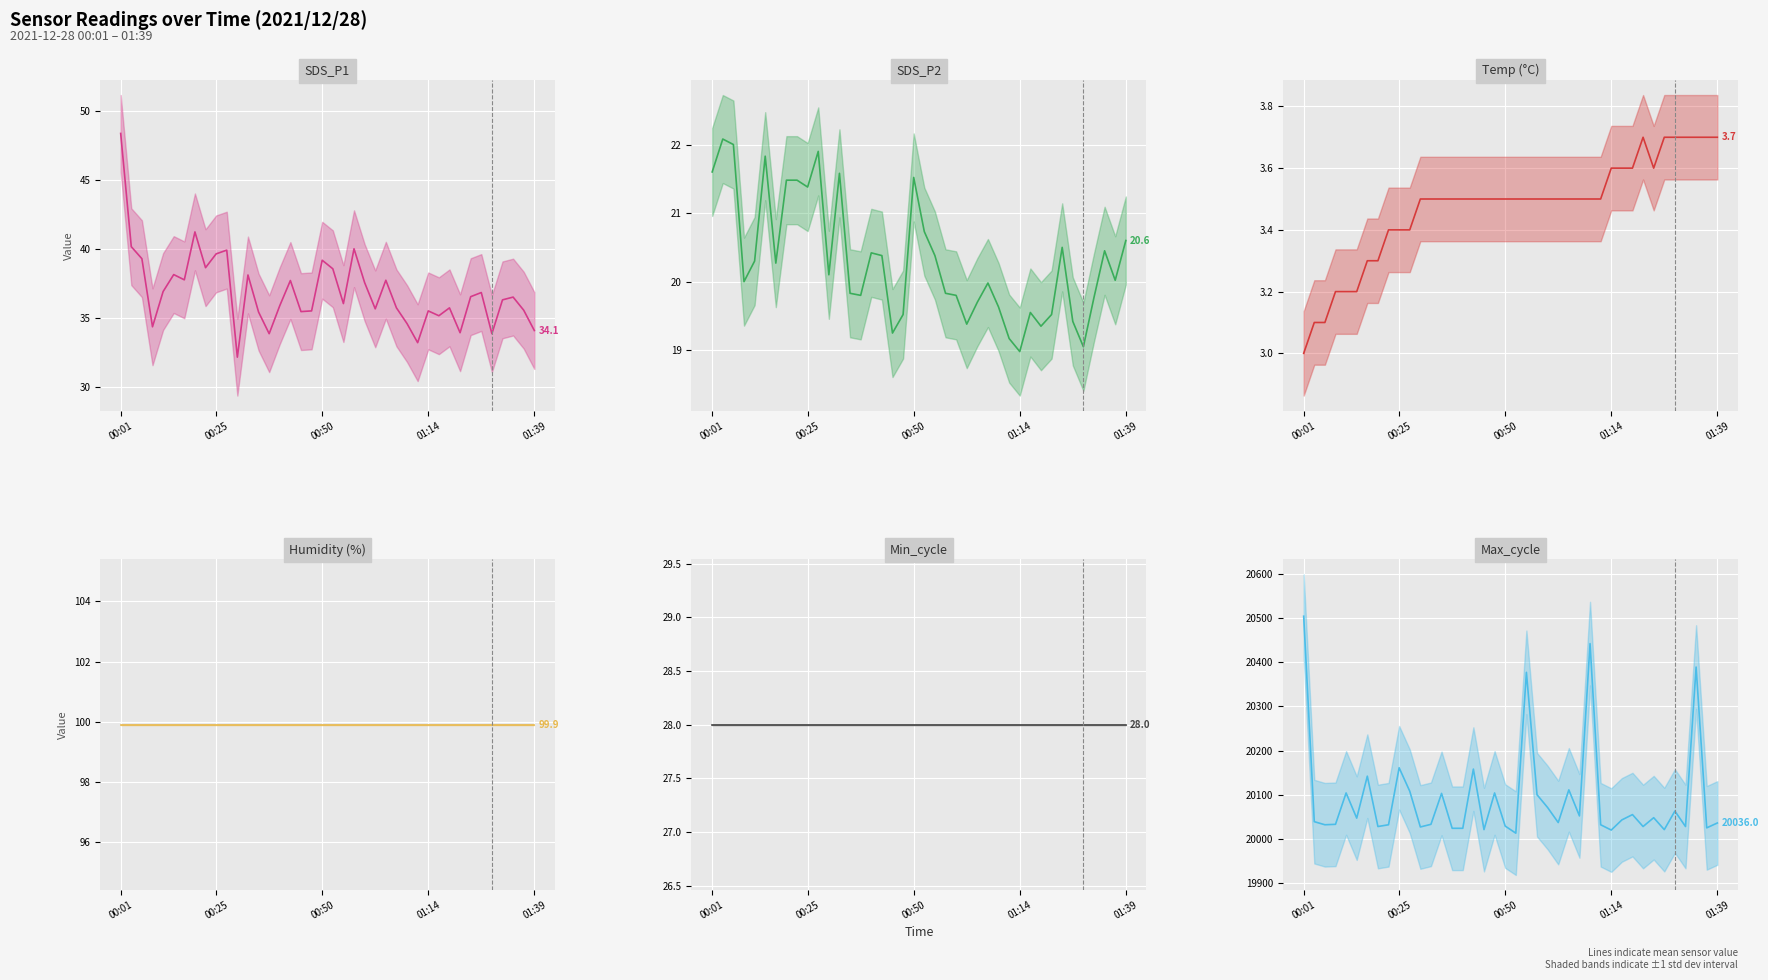

Is the value of Min_cycle (mean) at 30 greater than the value of Max_cycle (mean) at 17?

No